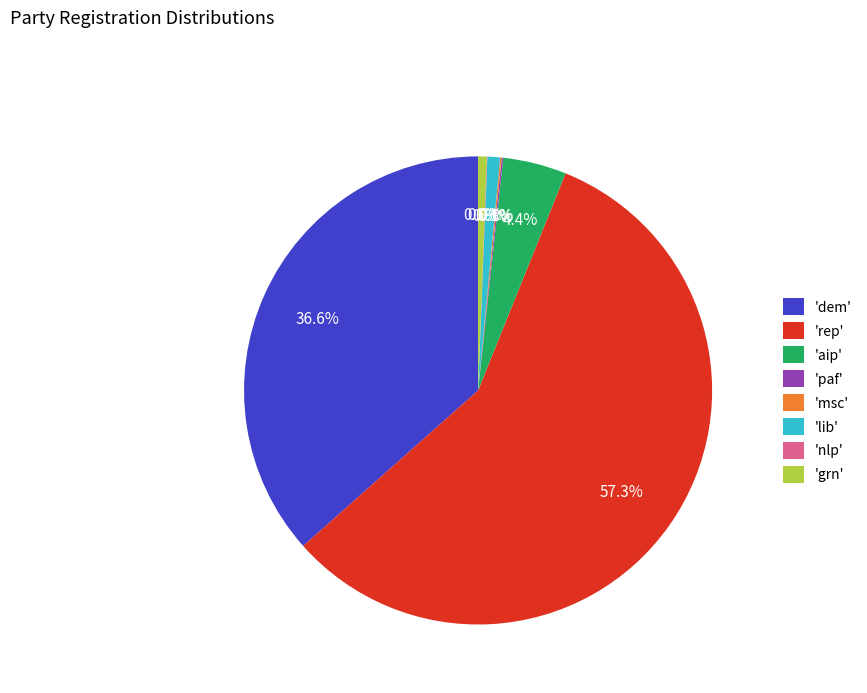

Is the sum of 'lib' and 'dem' greater than half?

No